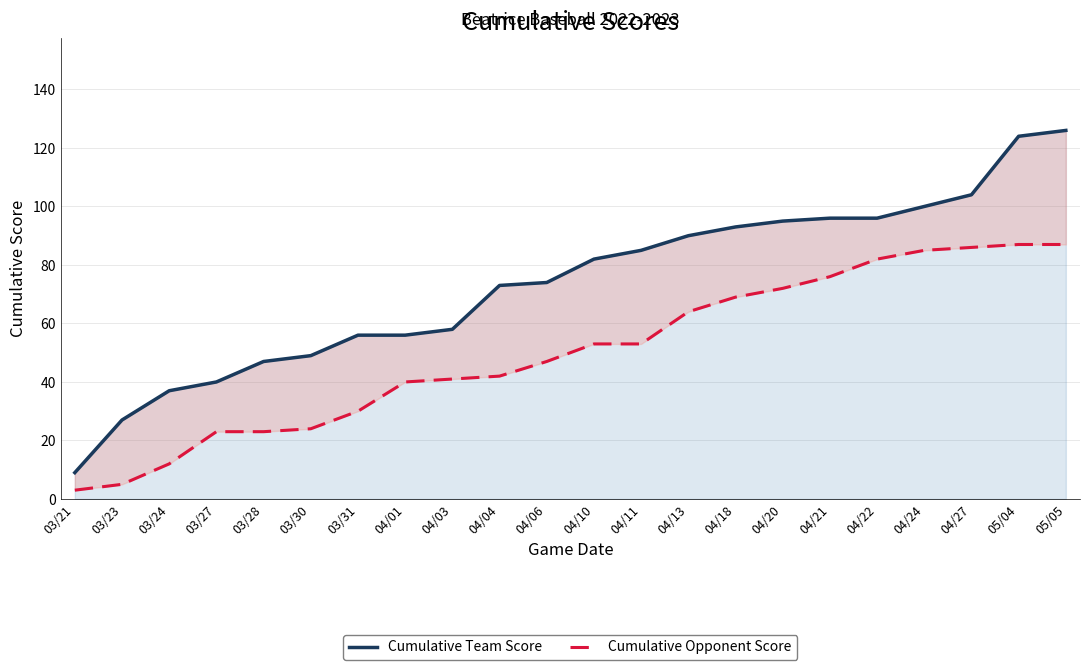

True or false: Cumulative Team Score and Cumulative Opponent Score intersect in this chart.

False